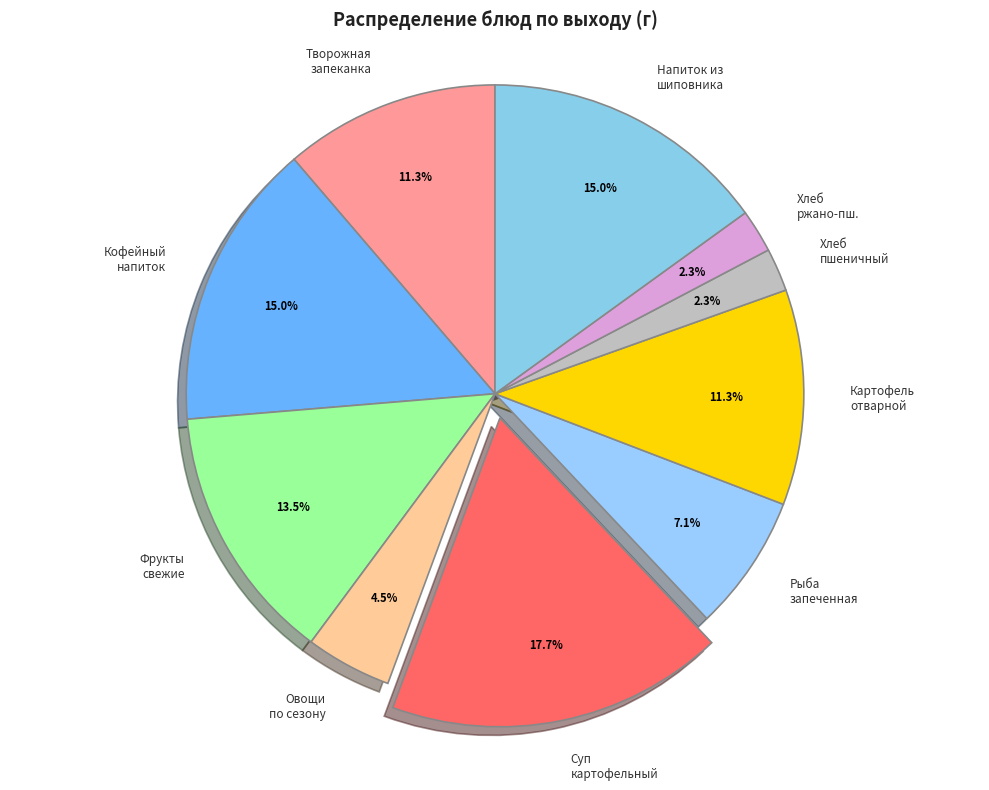

Is the sum of Творожная запеканка and Кофейный напиток greater than half?

No